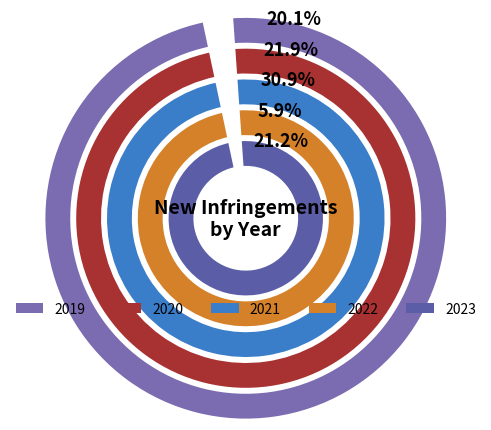

How many slices are in this pie chart?

5